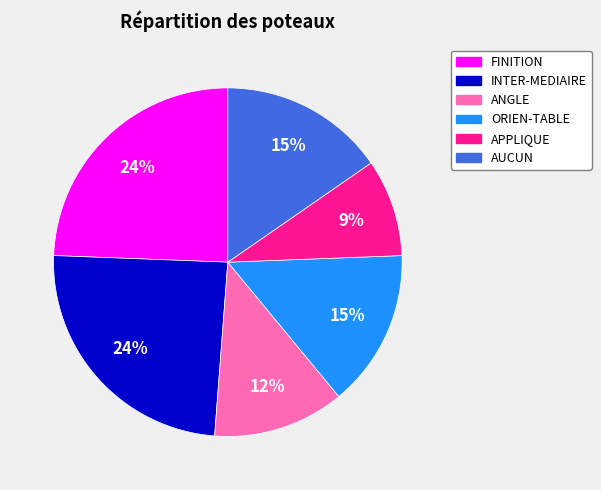

What percentage is the APPLIQUE slice, to the nearest percent?

9%